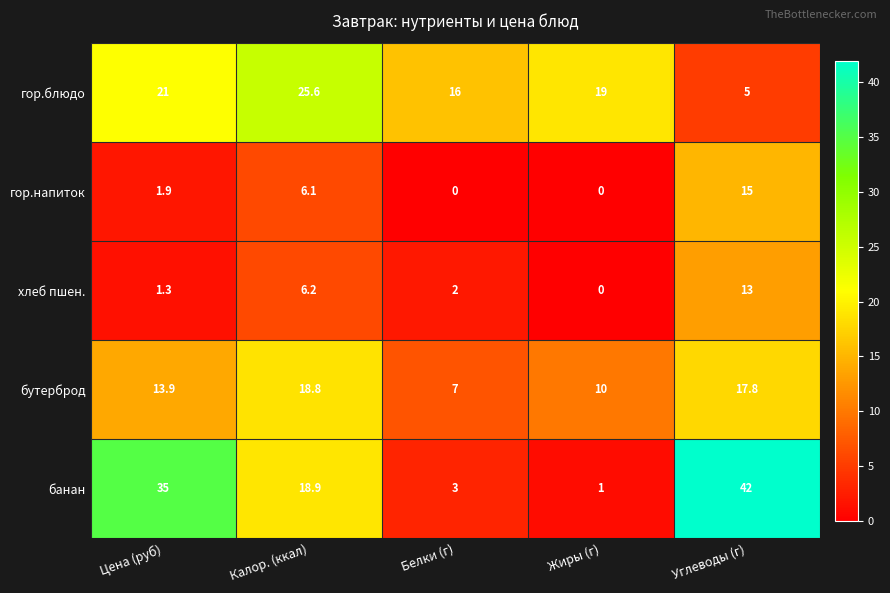

At which label is гор.блюдо closest to 15?

Белки (г)